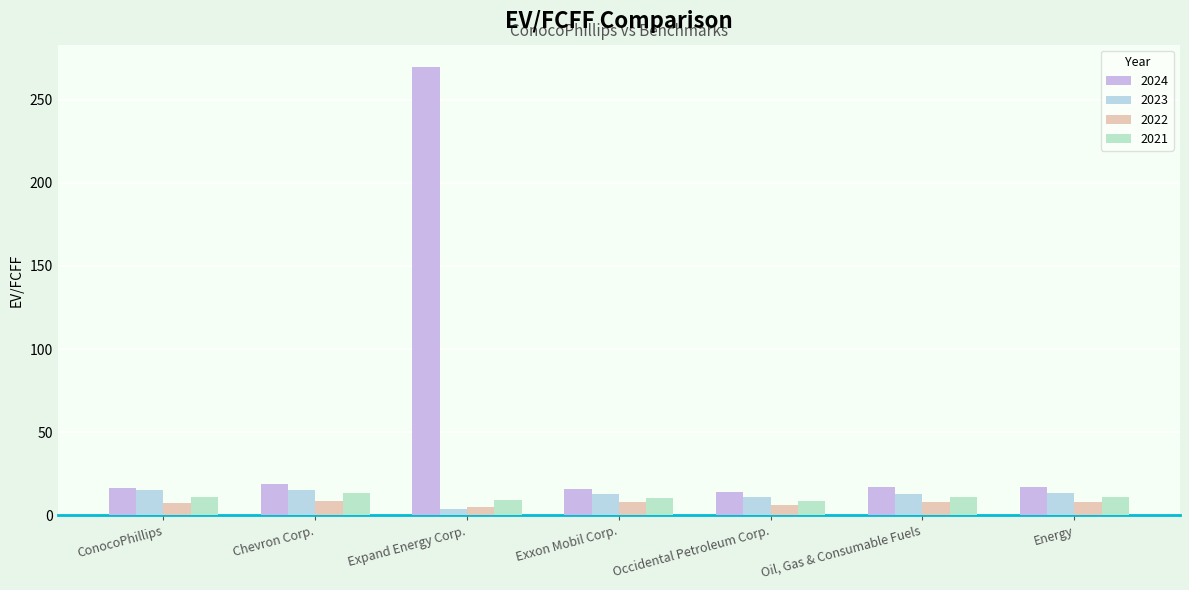

Reading right to left, list all the values displayed in this chart.

2024: Energy=16.8	Oil, Gas & Consumable Fuels=16.9	Occidental Petroleum Corp.=13.7	Exxon Mobil Corp.=15.8	Expand Energy Corp.=269.7	Chevron Corp.=19.0	ConocoPhillips=16.3
2023: Energy=13.3	Oil, Gas & Consumable Fuels=13.0	Occidental Petroleum Corp.=11.2	Exxon Mobil Corp.=12.5	Expand Energy Corp.=3.7	Chevron Corp.=14.8	ConocoPhillips=15.4
2022: Energy=8.2	Oil, Gas & Consumable Fuels=7.7	Occidental Petroleum Corp.=6.0	Exxon Mobil Corp.=7.8	Expand Energy Corp.=4.8	Chevron Corp.=8.3	ConocoPhillips=7.4
2021: Energy=11.2	Oil, Gas & Consumable Fuels=10.8	Occidental Petroleum Corp.=8.4	Exxon Mobil Corp.=10.1	Expand Energy Corp.=8.9	Chevron Corp.=13.3	ConocoPhillips=10.7